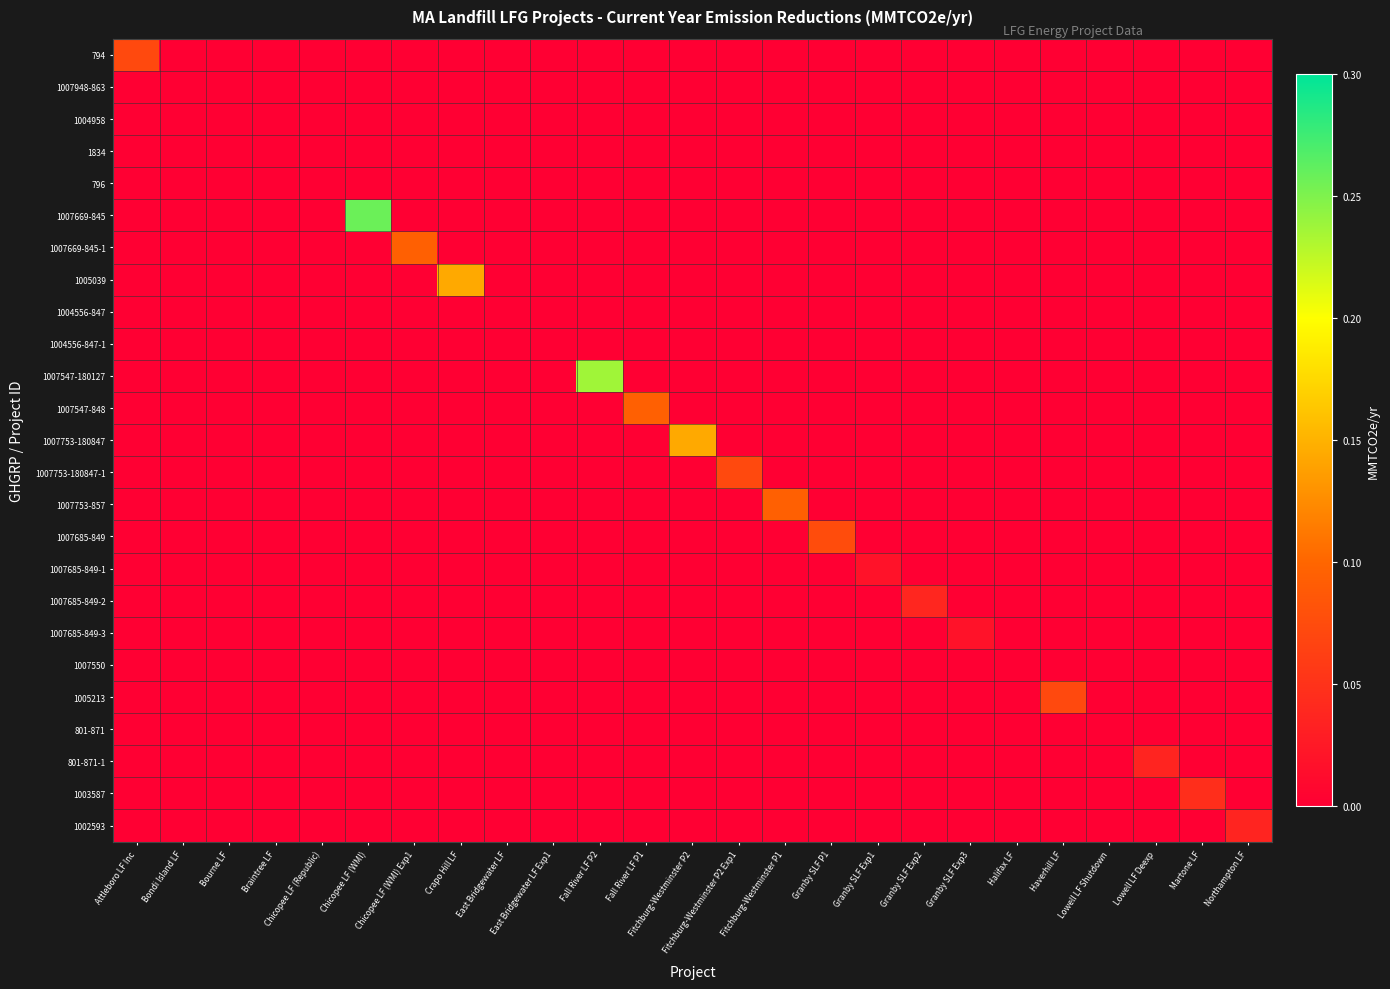

List the series in order of their peak value, lowest first.

1007948-863, 1004958, 1834, 796, 1004556-847, 1004556-847-1, 1007550, 801-871, 1007685-849-1, 1007685-849-3, 801-871-1, 1002593, 1007685-849-2, 1003587, 794, 1007753-180847-1, 1005213, 1007685-849, 1007753-857, 1007669-845-1, 1007547-848, 1005039, 1007753-180847, 1007547-180127, 1007669-845